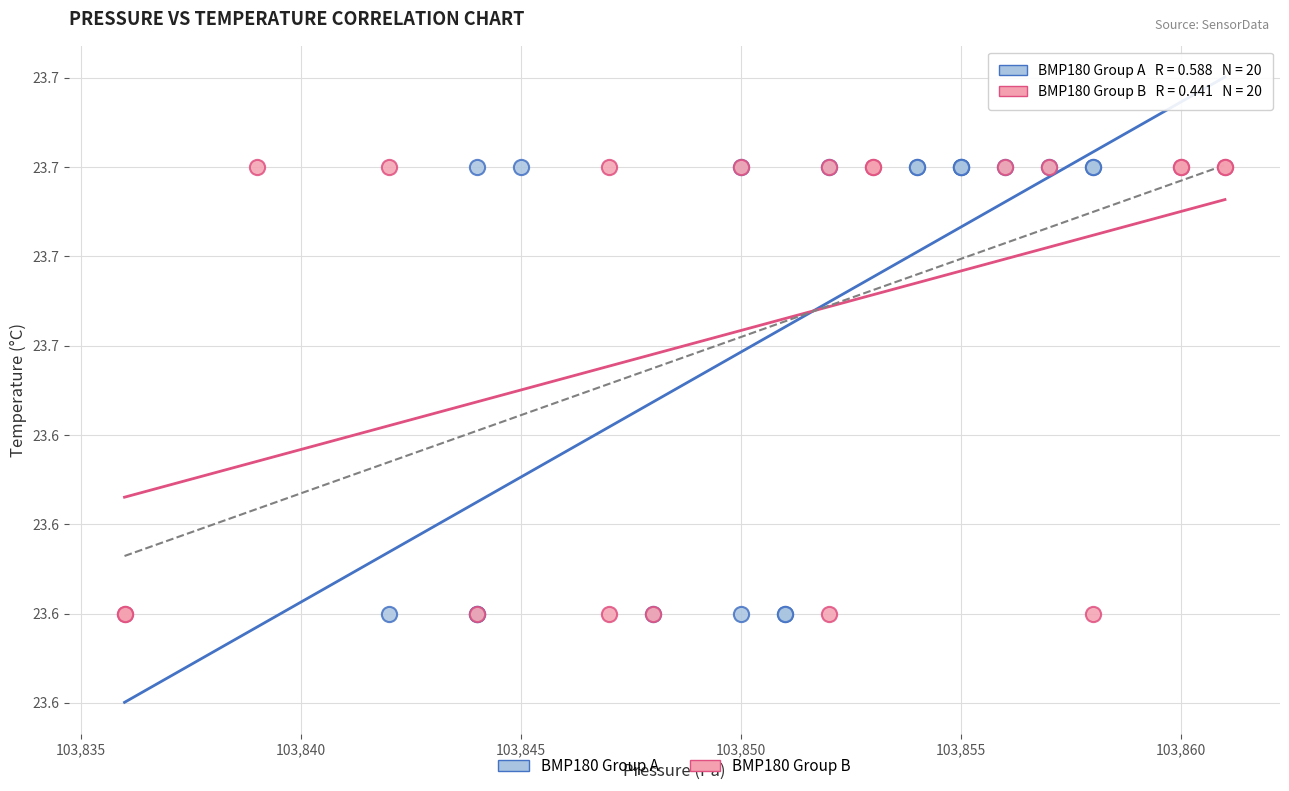

What are all the series names shown in the legend?

BMP180 Group A, BMP180 Group B